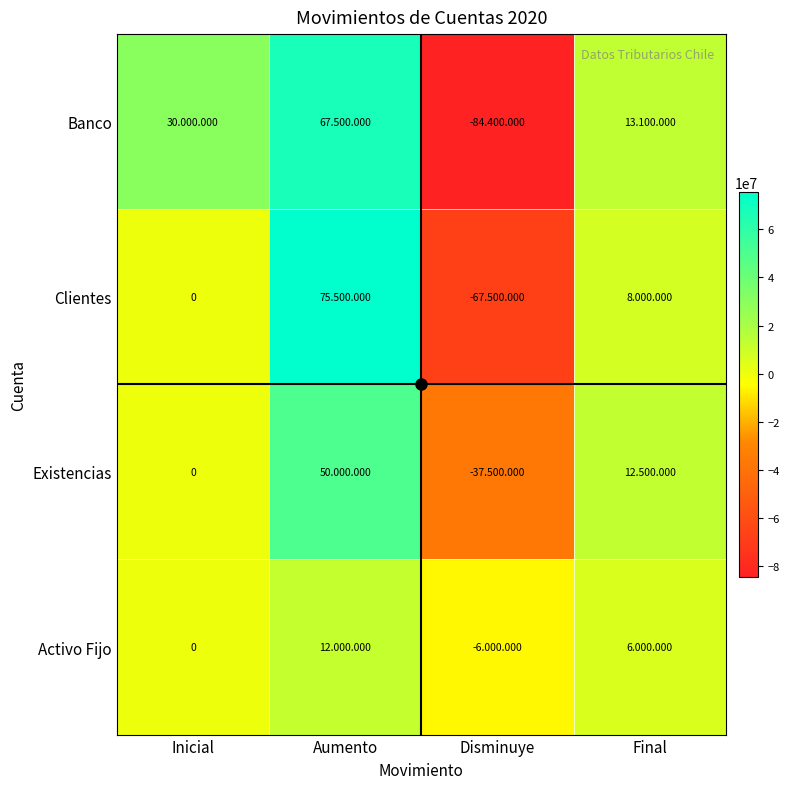

How many distinct data groups are displayed?

4